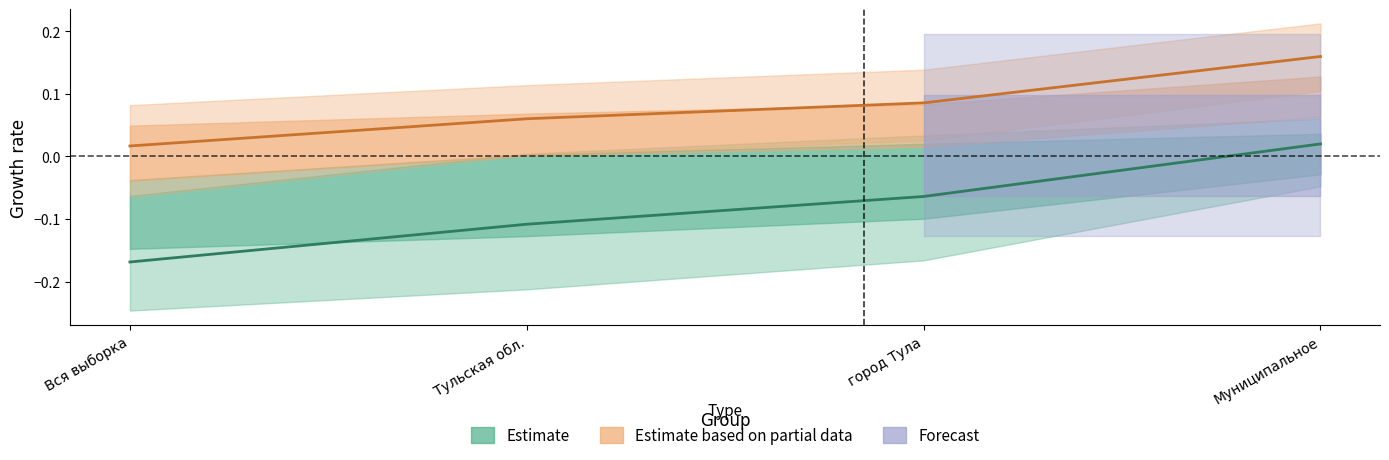

At how many categories does at least one series exceed 0?

4